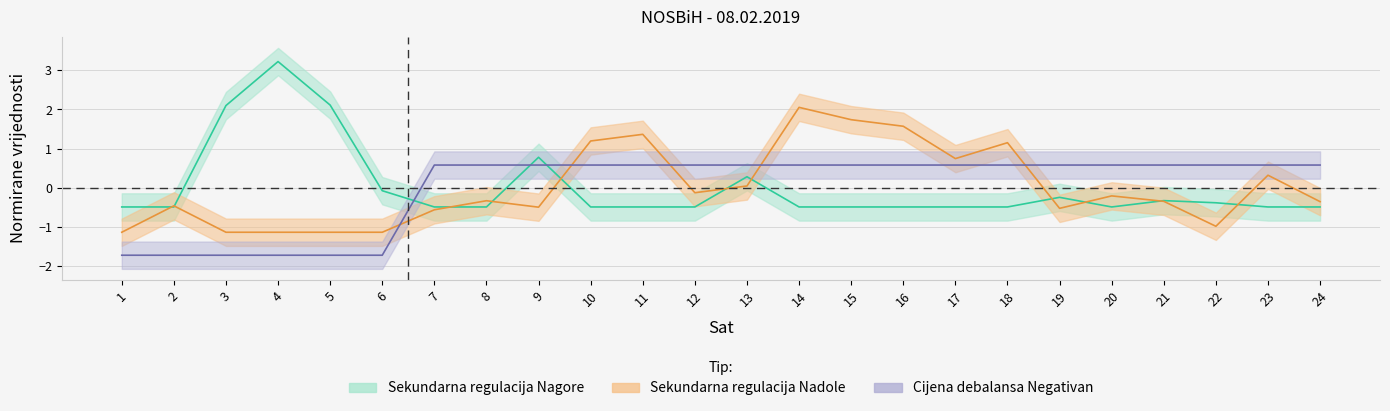

What is the sum of the Sekundarna regulacija Nadole values at 7 and 19?

-1.1